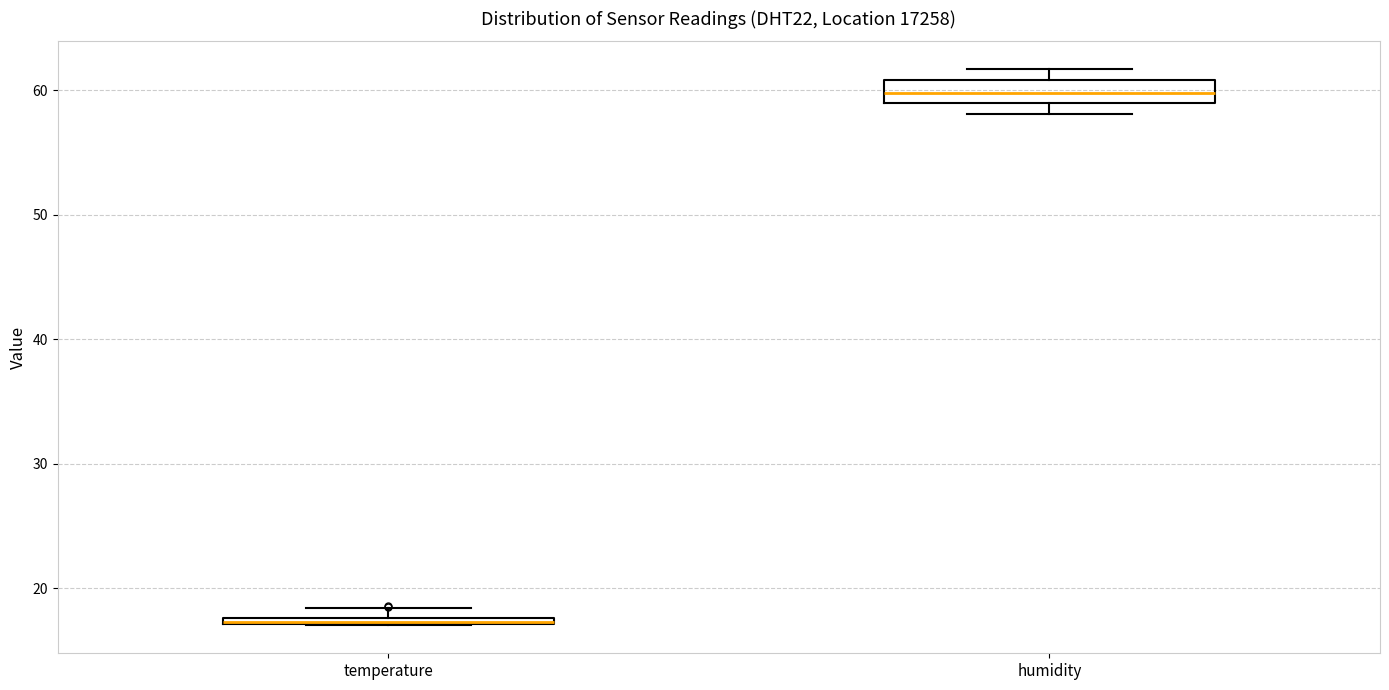

Which box has the lowest median line?

temperature